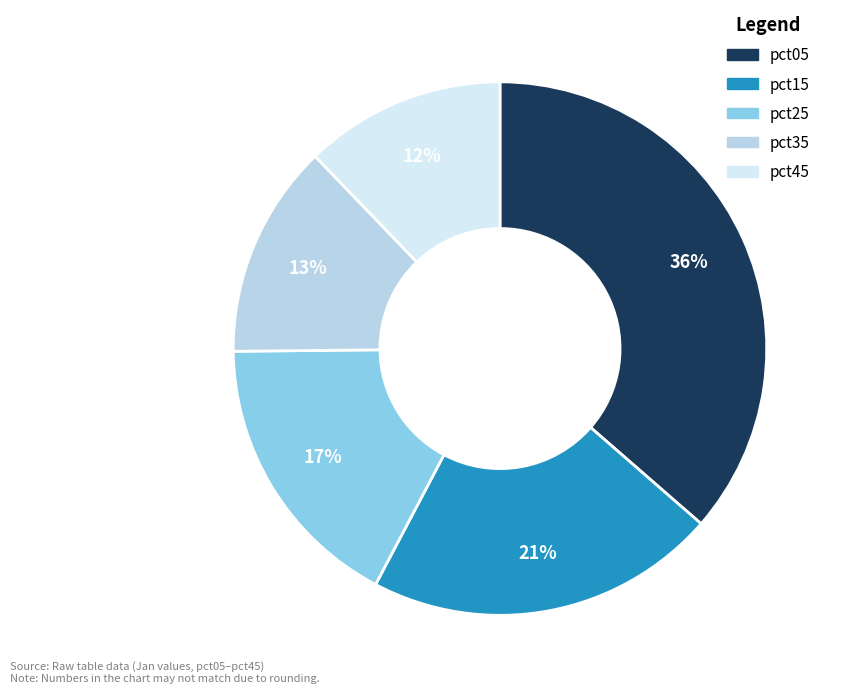

To the nearest percent, what is the average slice percentage?

20%